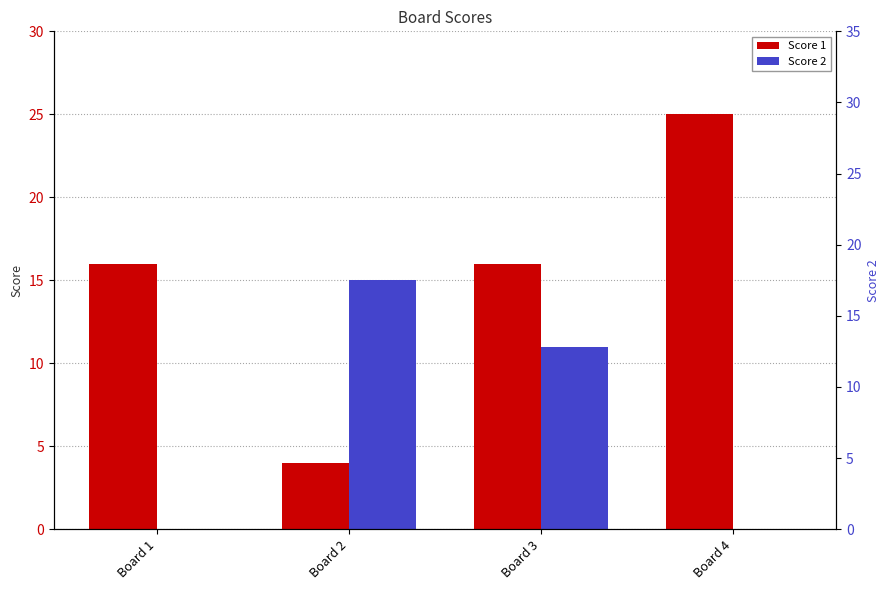

Rank the series at Board 4 from lowest to highest value.

Score 2, Score 1